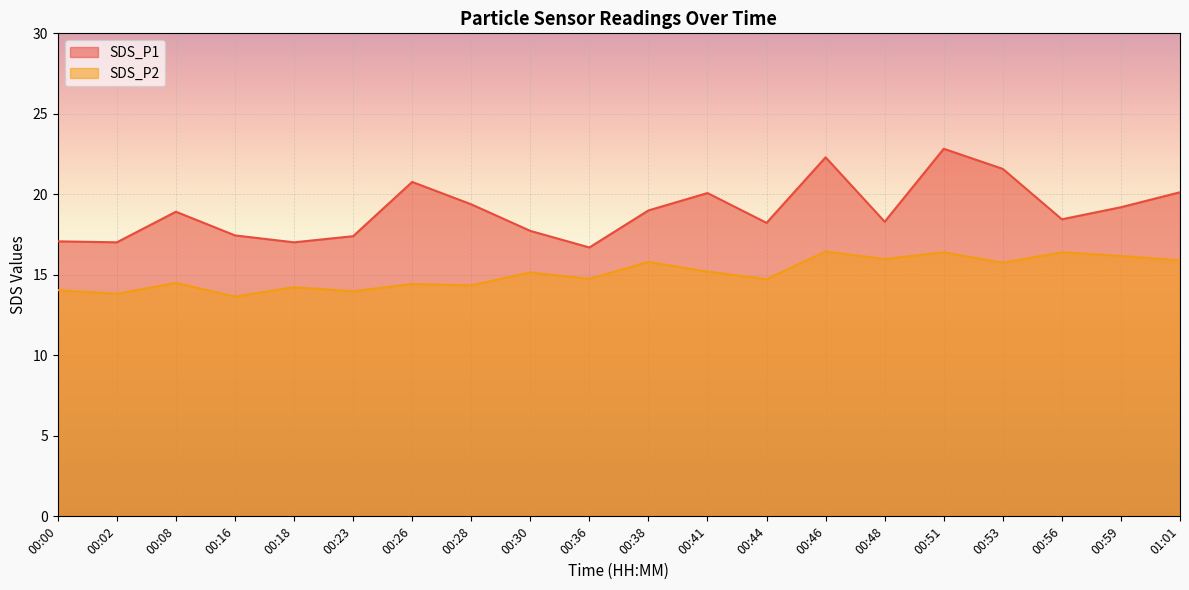

What is the difference between the highest and lowest values at 00:28?

5.0